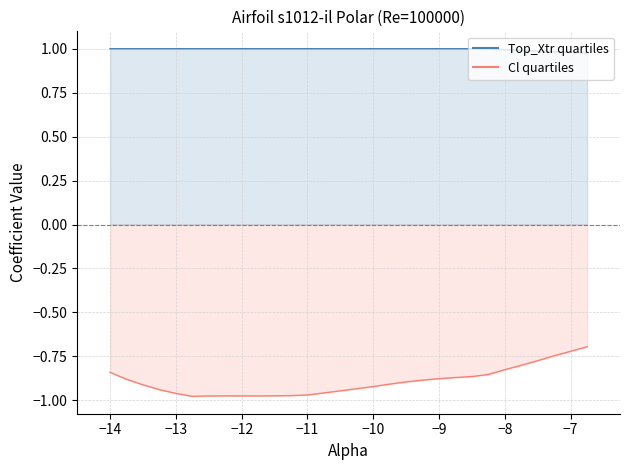

Rank the series by their maximum value, from highest to lowest.

Top_Xtr, Cl